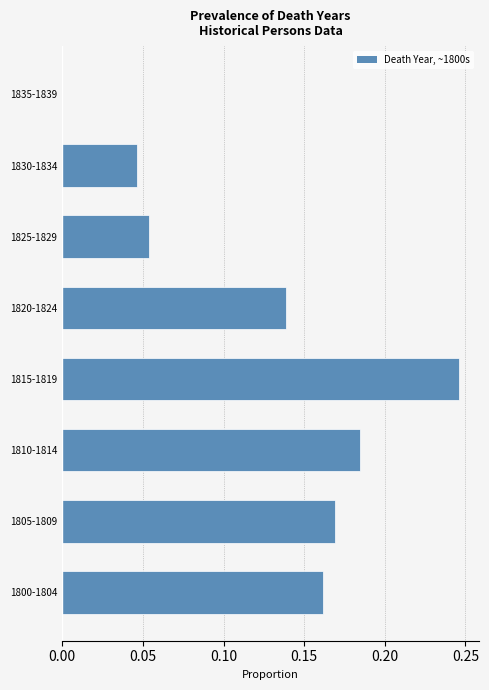

What is the sum of all values?

1.0